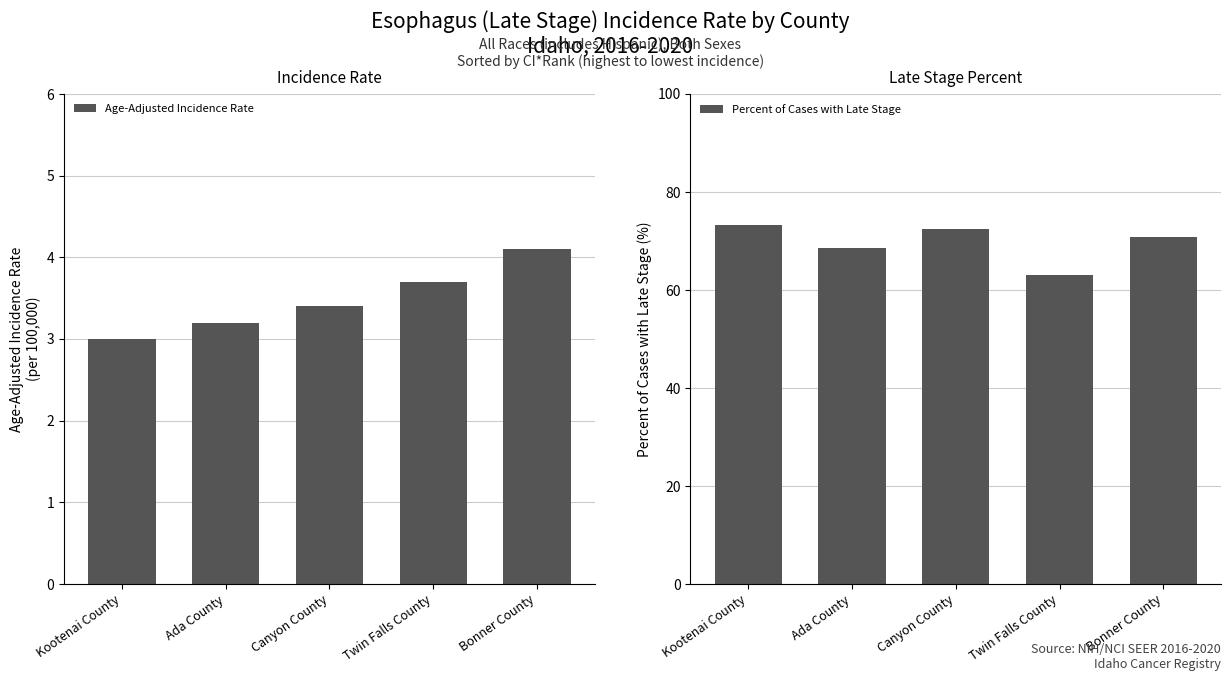

Which series has the widest spread of values?

Percent of Cases with Late Stage